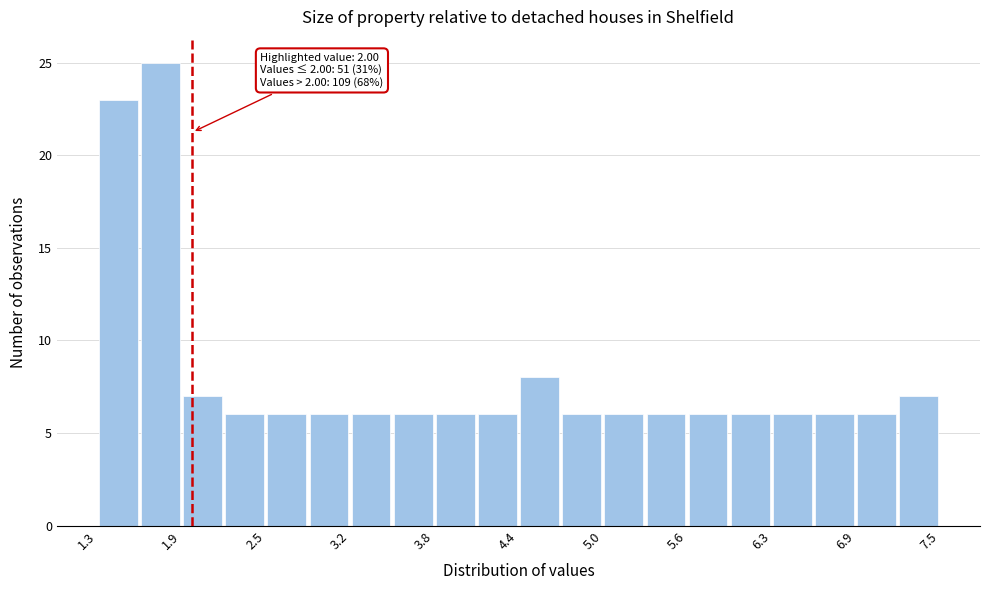

Around what value on the x-axis is the tallest bar? Give the approximate position of its centre, as read against the axis.

1.8